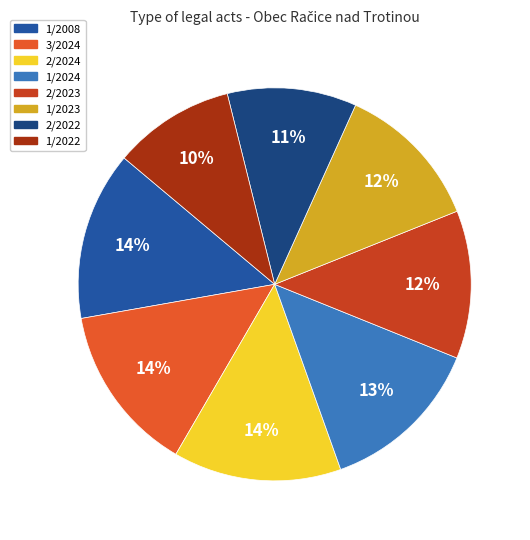

Is the sum of 1/2023 and 1/2022 greater than half?

No